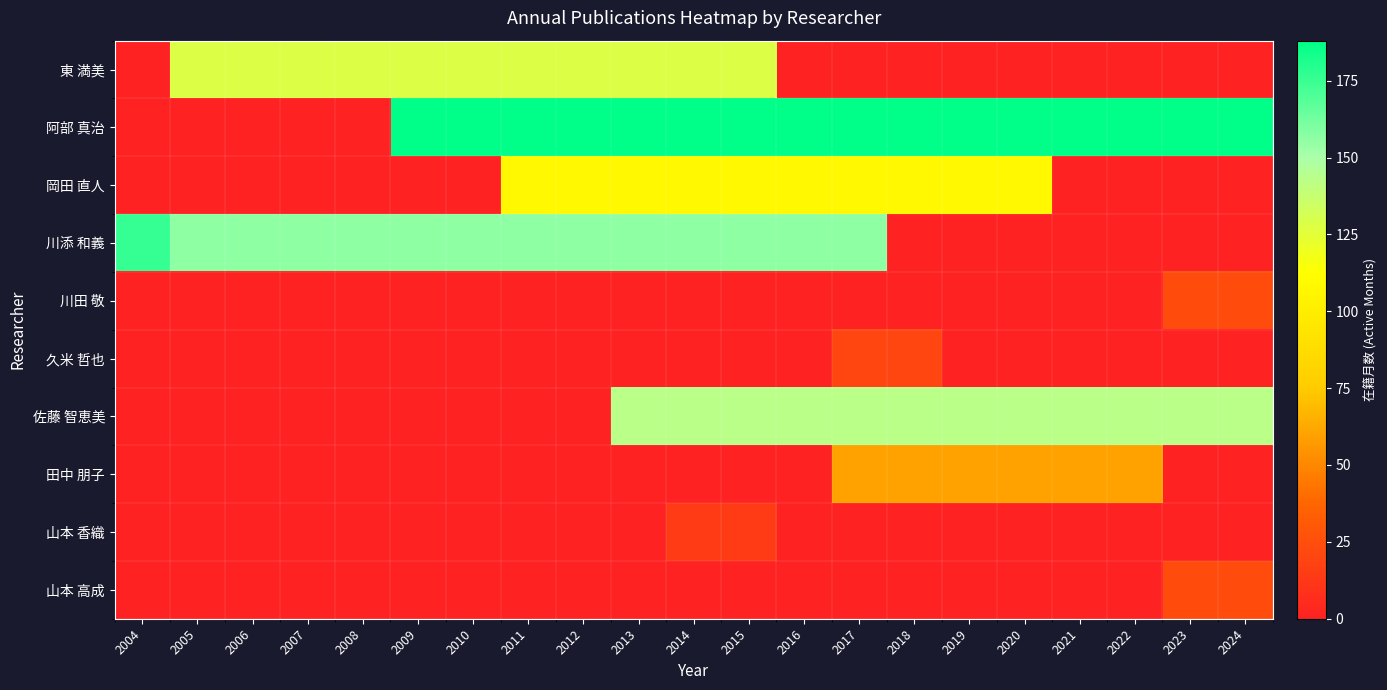

What is the total value across all series at 2008?

284